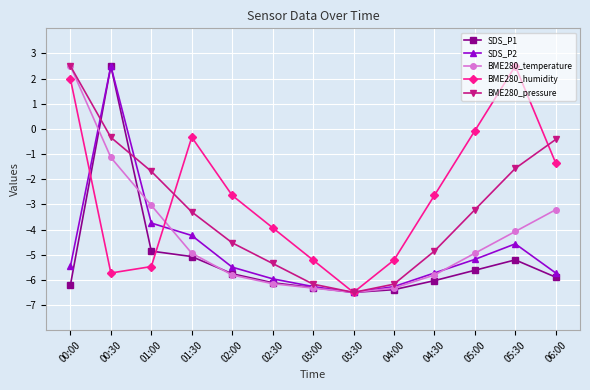

At which label does SDS_P2 reach its peak?

00:30